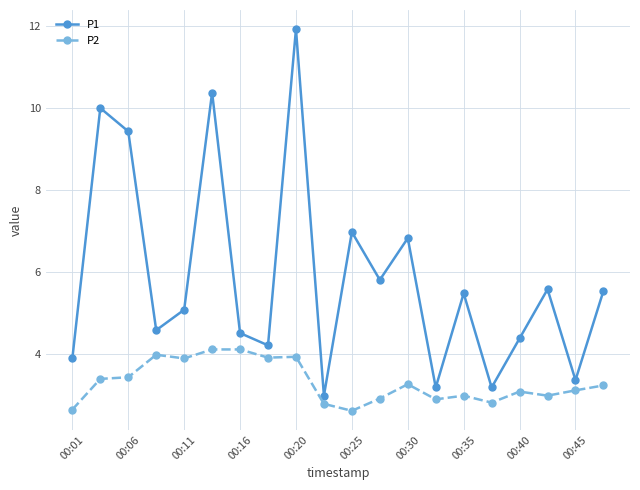

Rank the series by their maximum value, from lowest to highest.

P2, P1